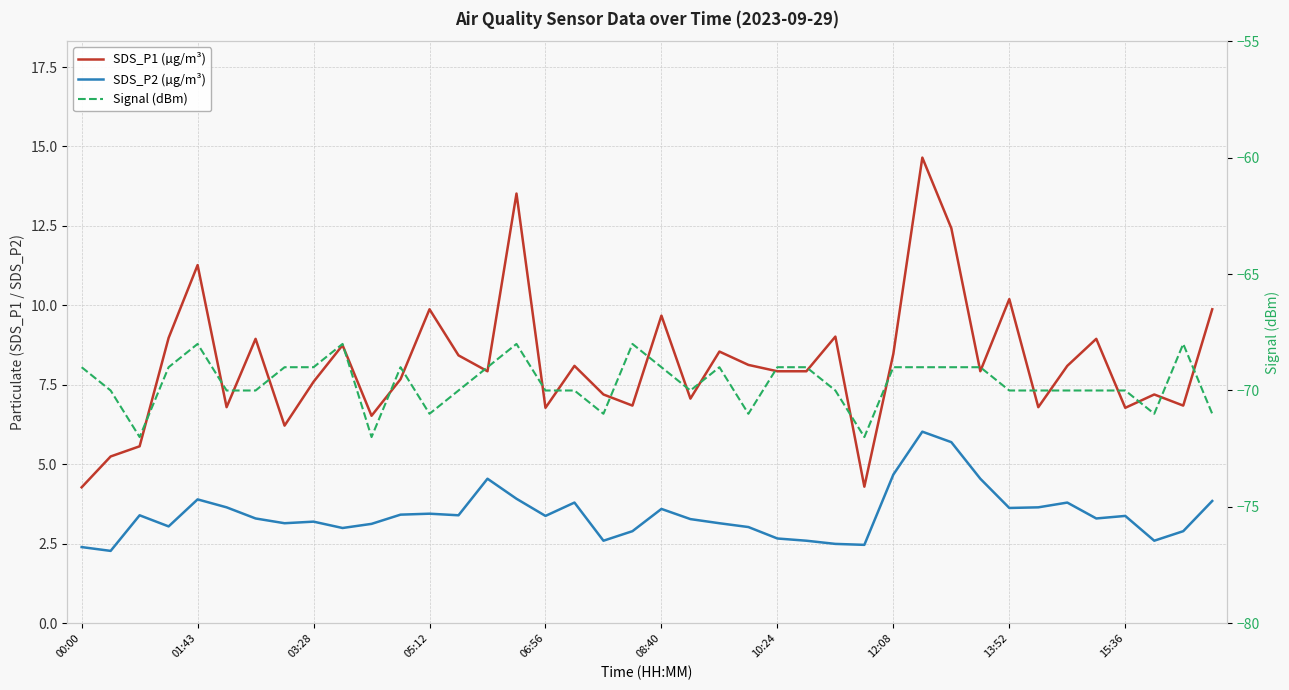

At how many categories does at least one series exceed -34?

40